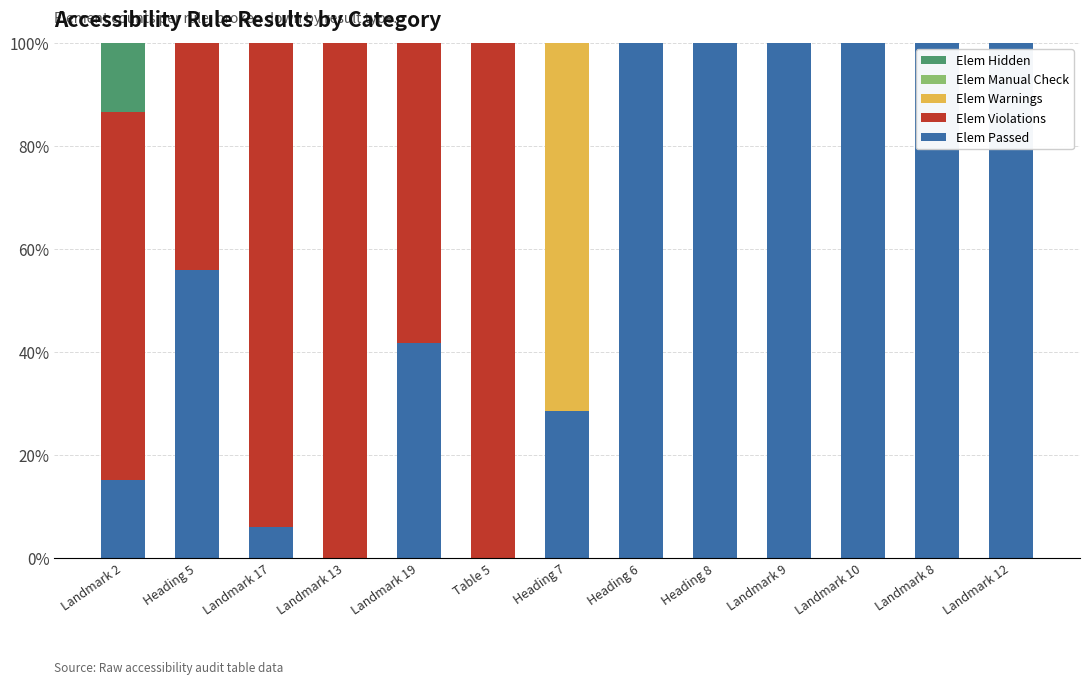

What is the total value across all series at Heading 7?

100.0